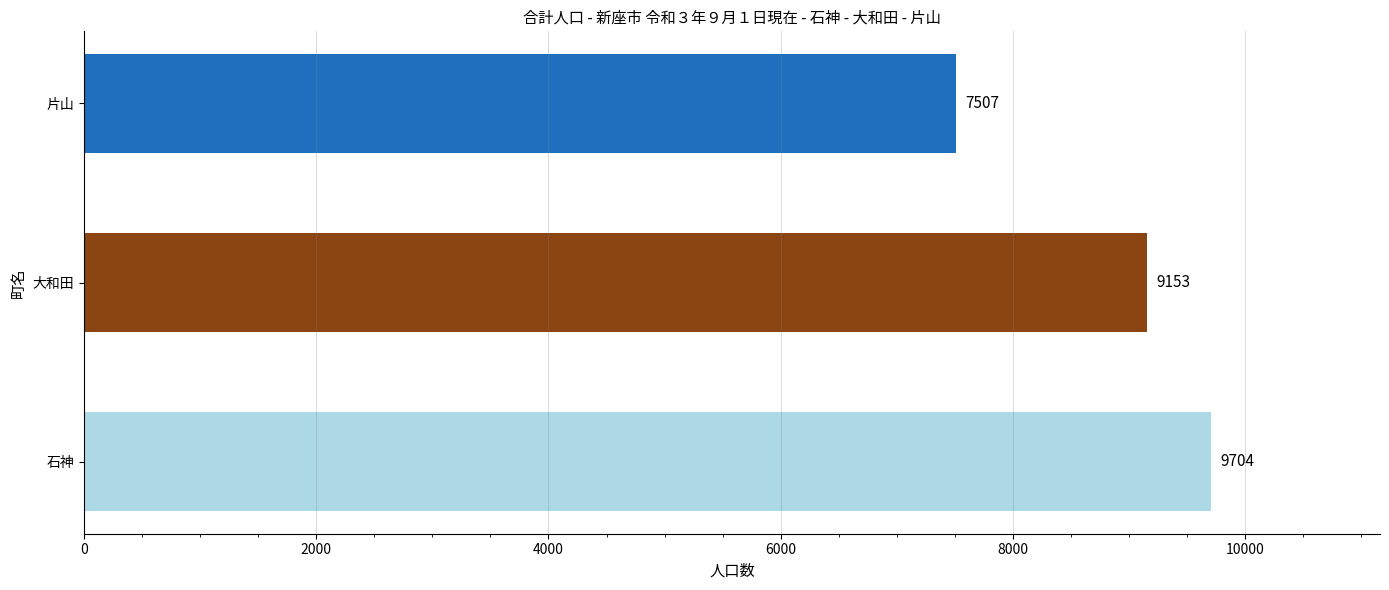

Is it true that the value at 大和田 is 3741?

False